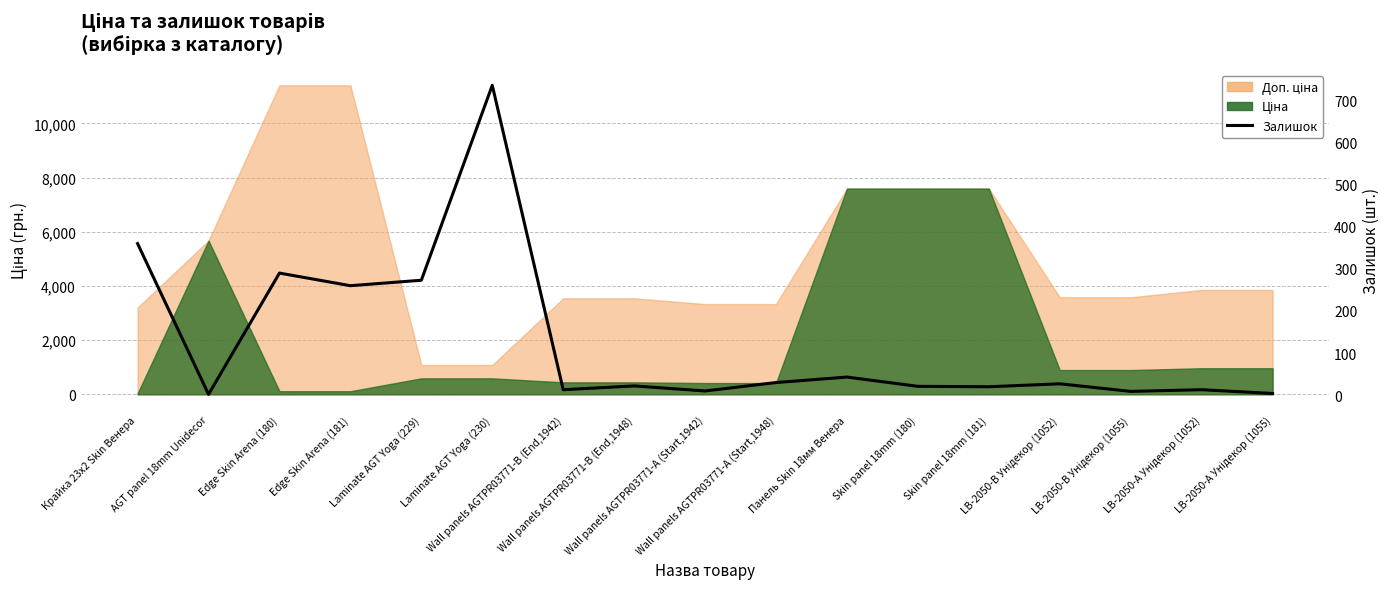

How many interior local peaks (higher than both neighbors) does the data have?

6